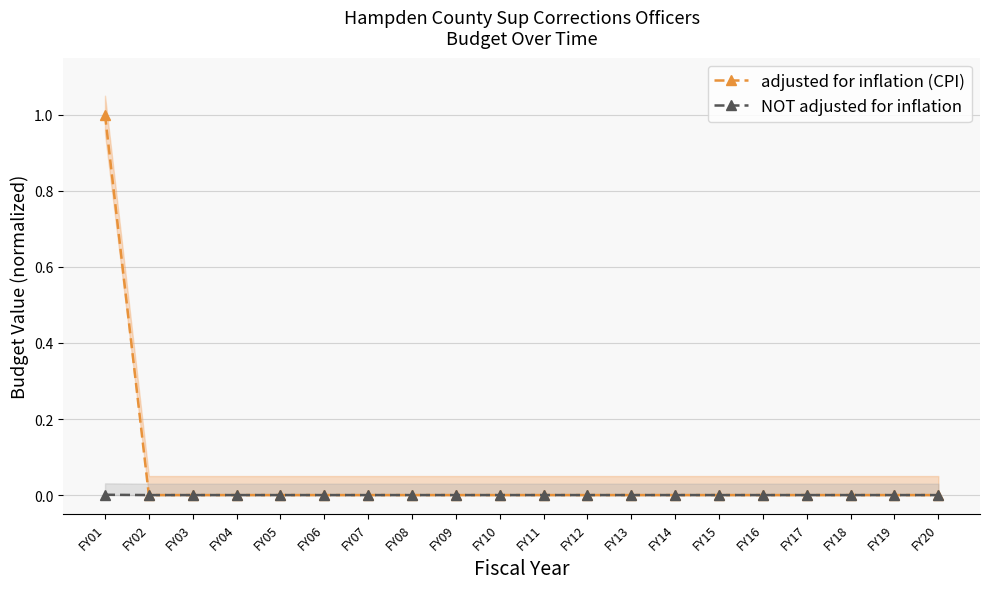

True or false: NOT adjusted for inflation and adjusted for inflation (CPI) intersect in this chart.

False